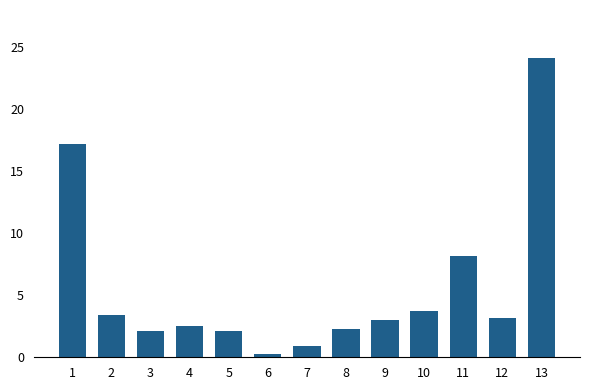

What is the sum of all values?

73.1